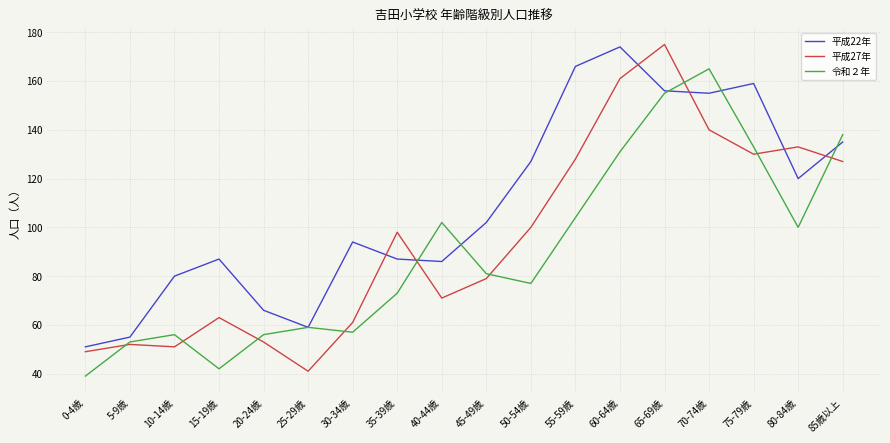

In 令和２年, how many points are lower than both neighbors (excluding endpoints)?

4